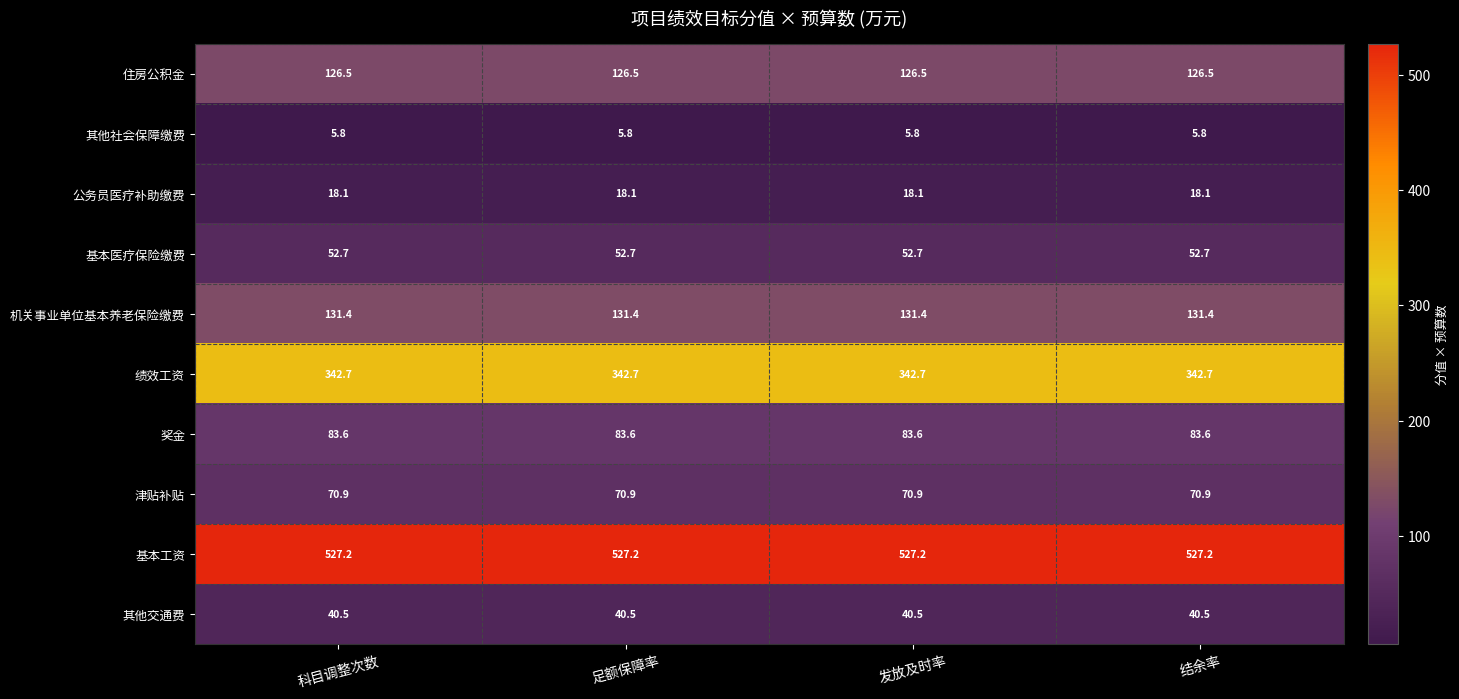

What is the maximum value shown in the chart?

527.2